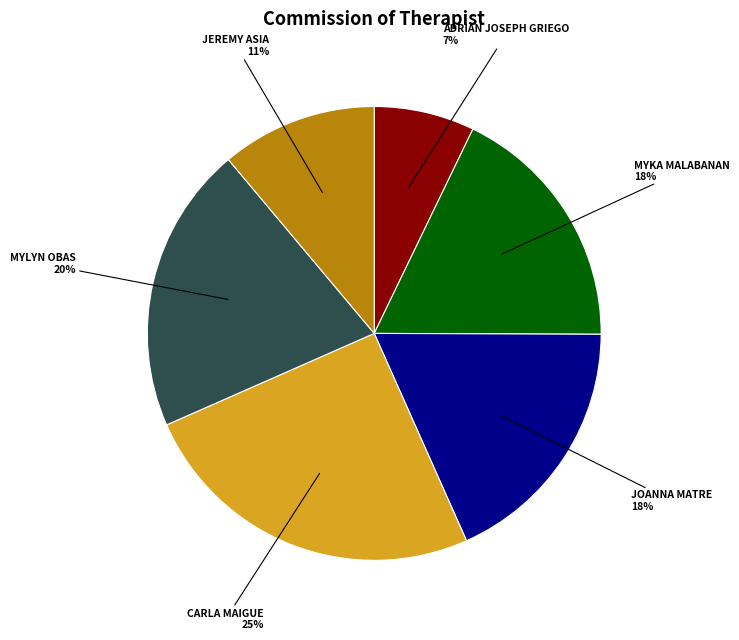

To the nearest percent, what is the average slice percentage?

17%